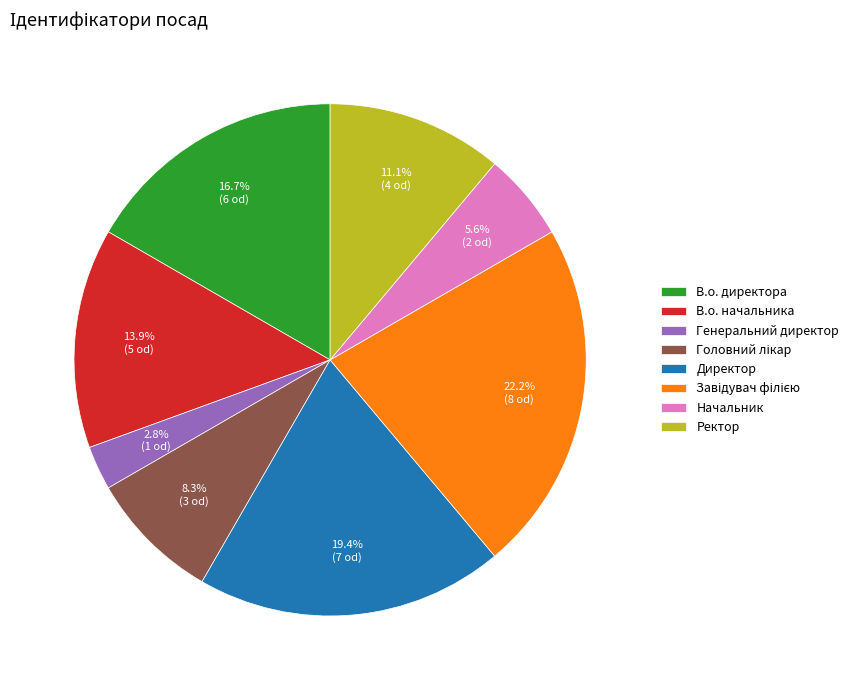

Is the sum of Генеральний директор and В.о. директора greater than half?

No